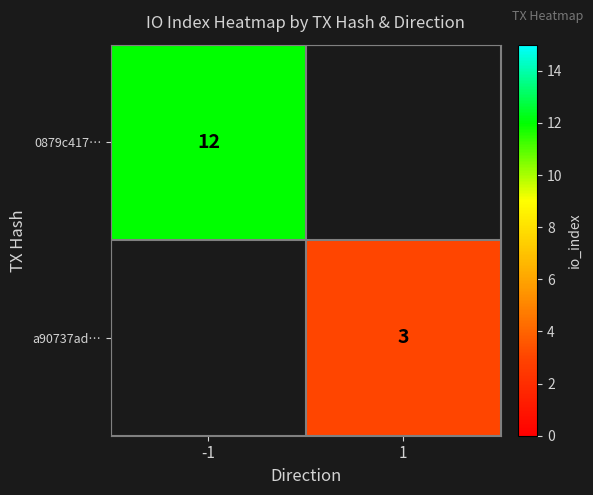

Is it true that a90737ad… equals 5 at 1?

False